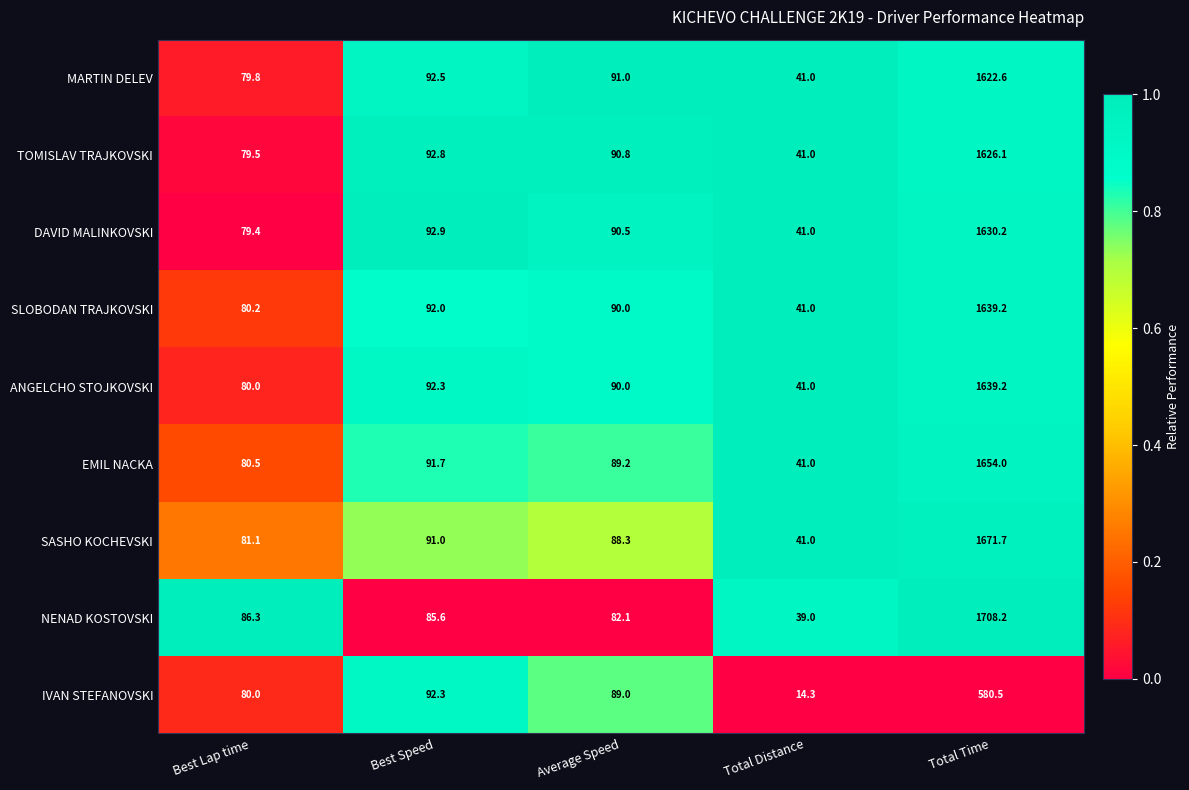

Is it true that SLOBODAN TRAJKOVSKI equals 54.6 at Total Distance?

False